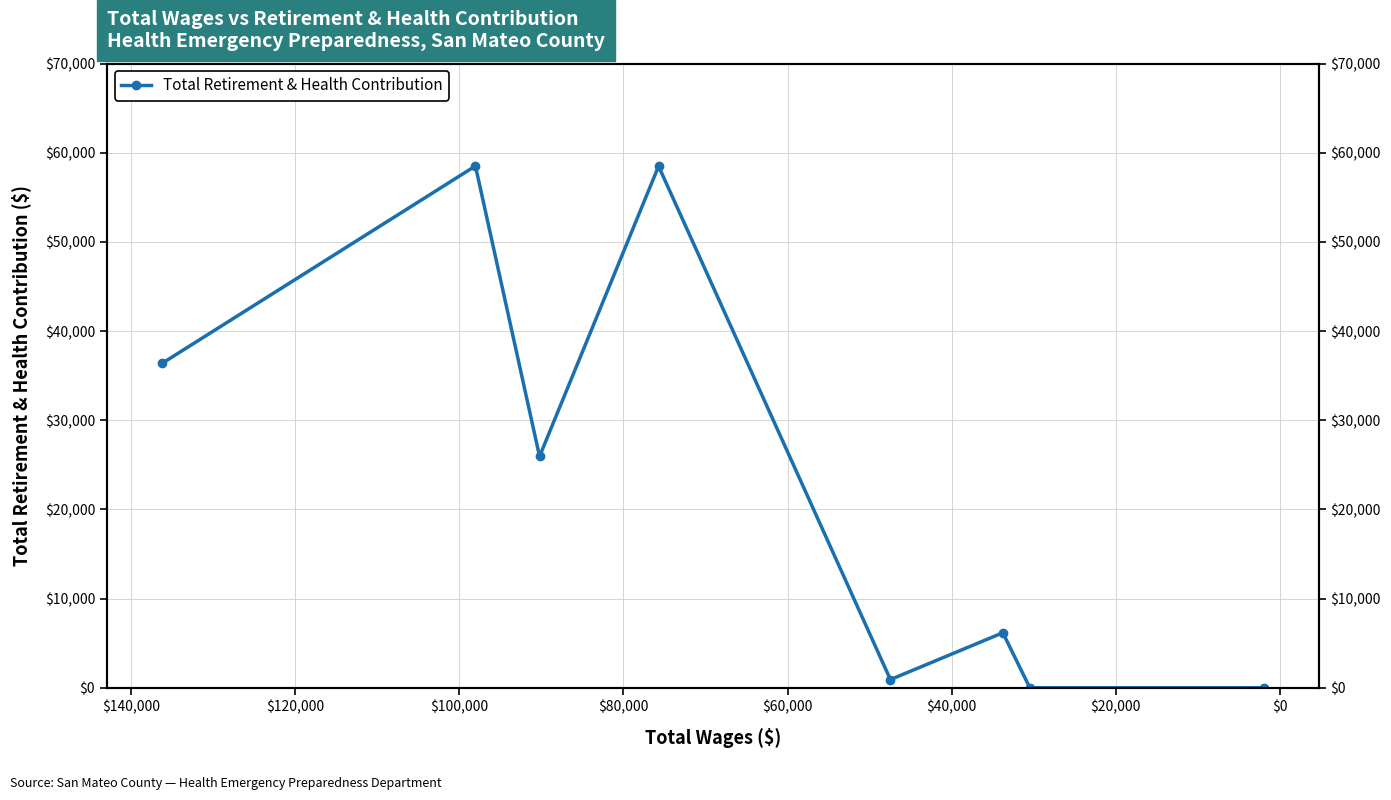

How many positive values are there?

6